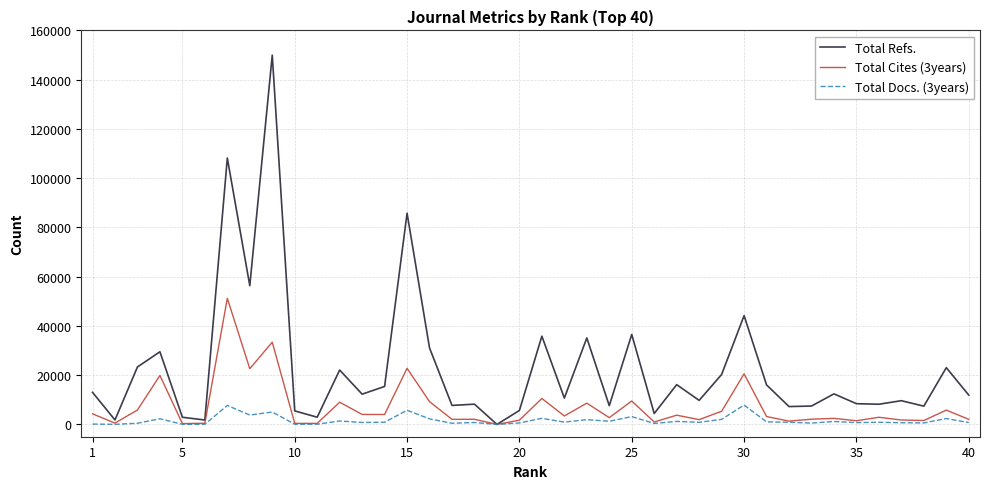

Which series has the largest total across all categories?

Total Refs.